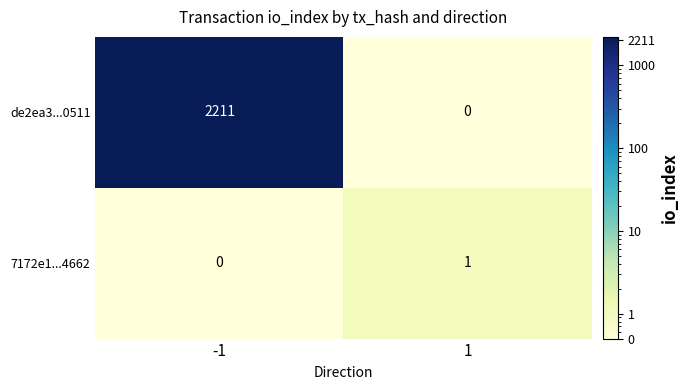

True or false: de2ea3...0511 has a value of 0 at 1.

True